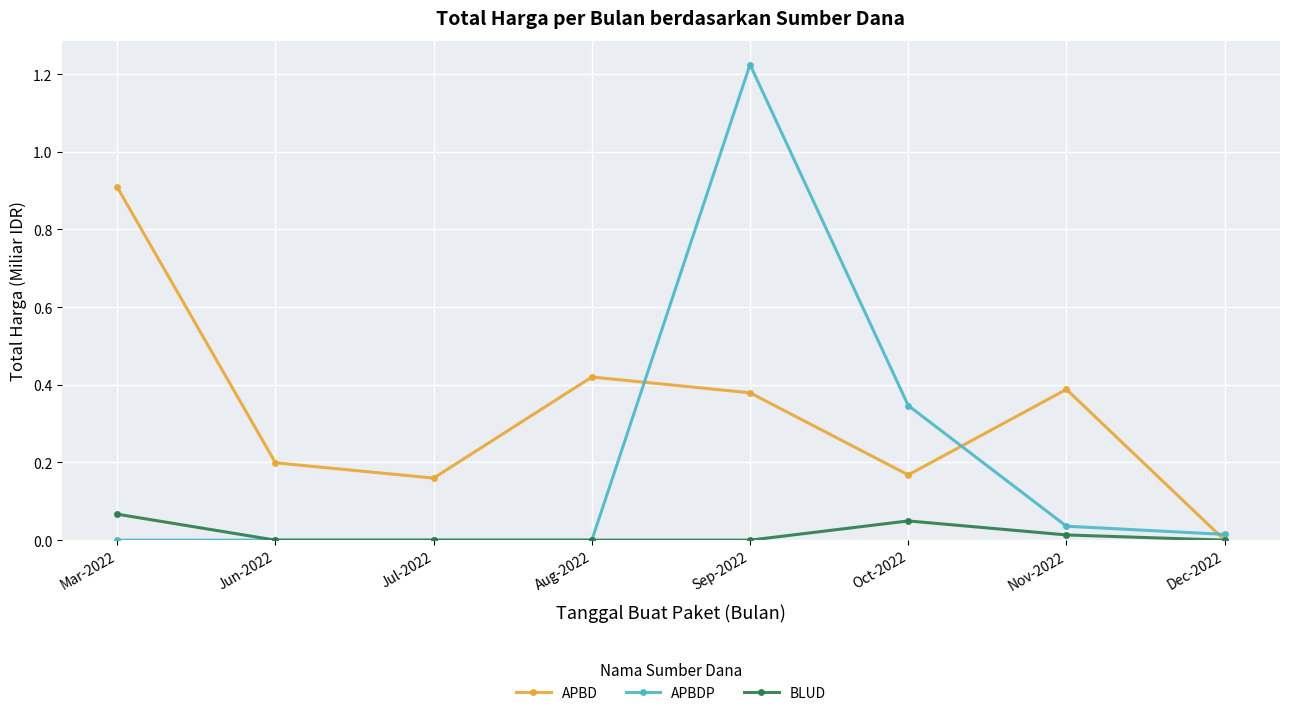

At how many categories does at least one series exceed 0?

8